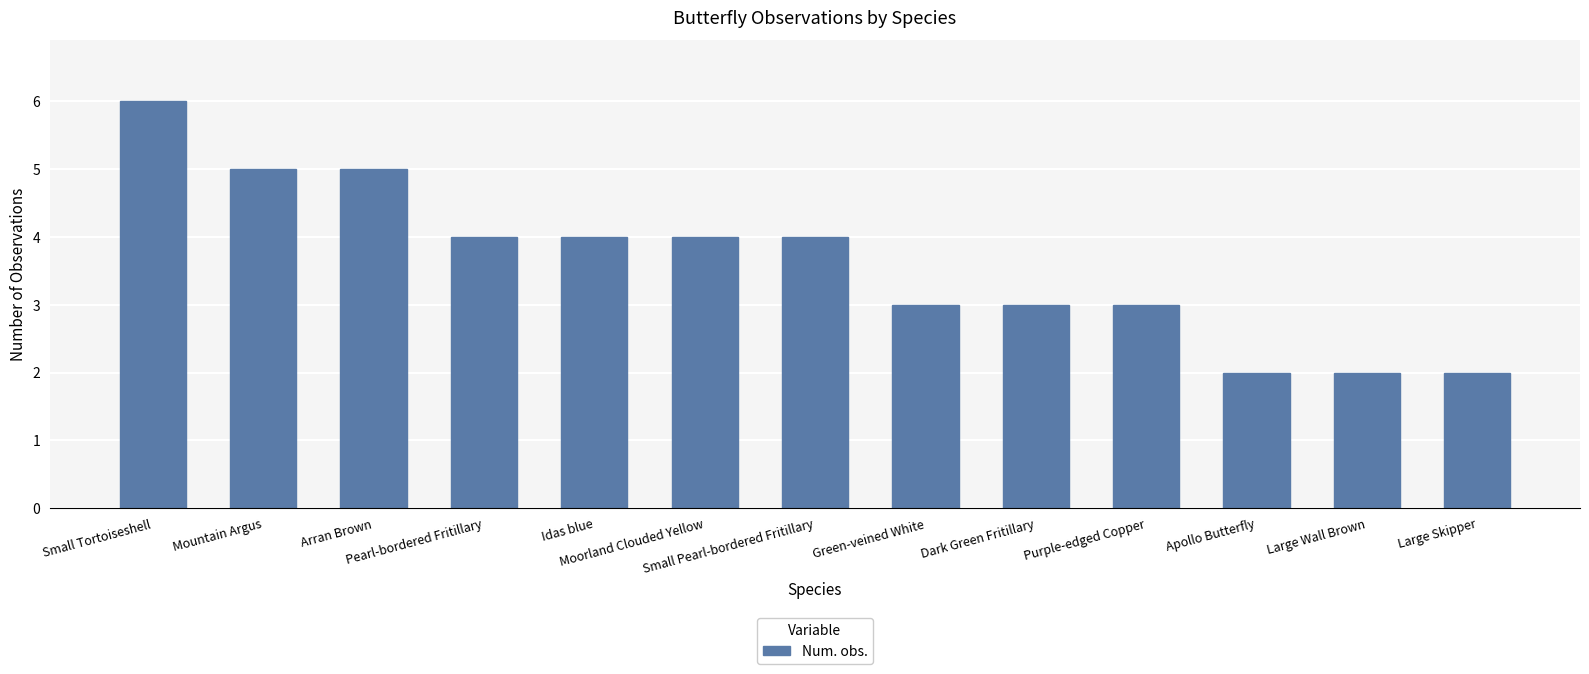

How many data points are less than 4?

6